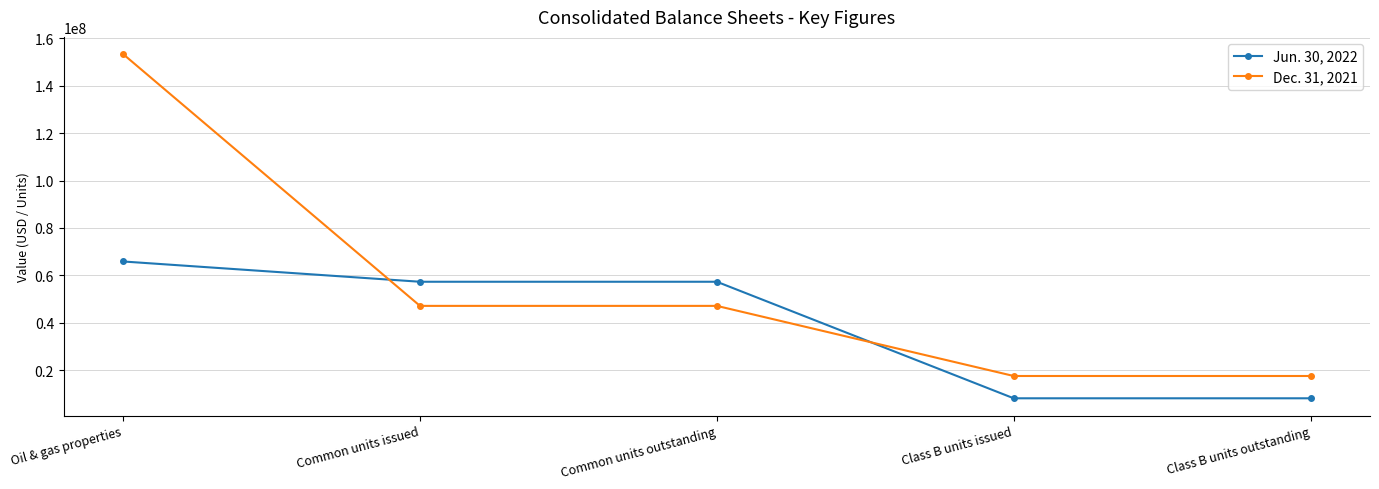

Reading left to right, transcribe all the data shown in this chart.

Jun. 30, 2022: Oil & gas properties=65876690	Common units issued=57331833	Common units outstanding=57331833	Class B units issued=8211579	Class B units outstanding=8211579
Dec. 31, 2021: Oil & gas properties=153284173	Common units issued=47162773	Common units outstanding=47162773	Class B units issued=17611579	Class B units outstanding=17611579